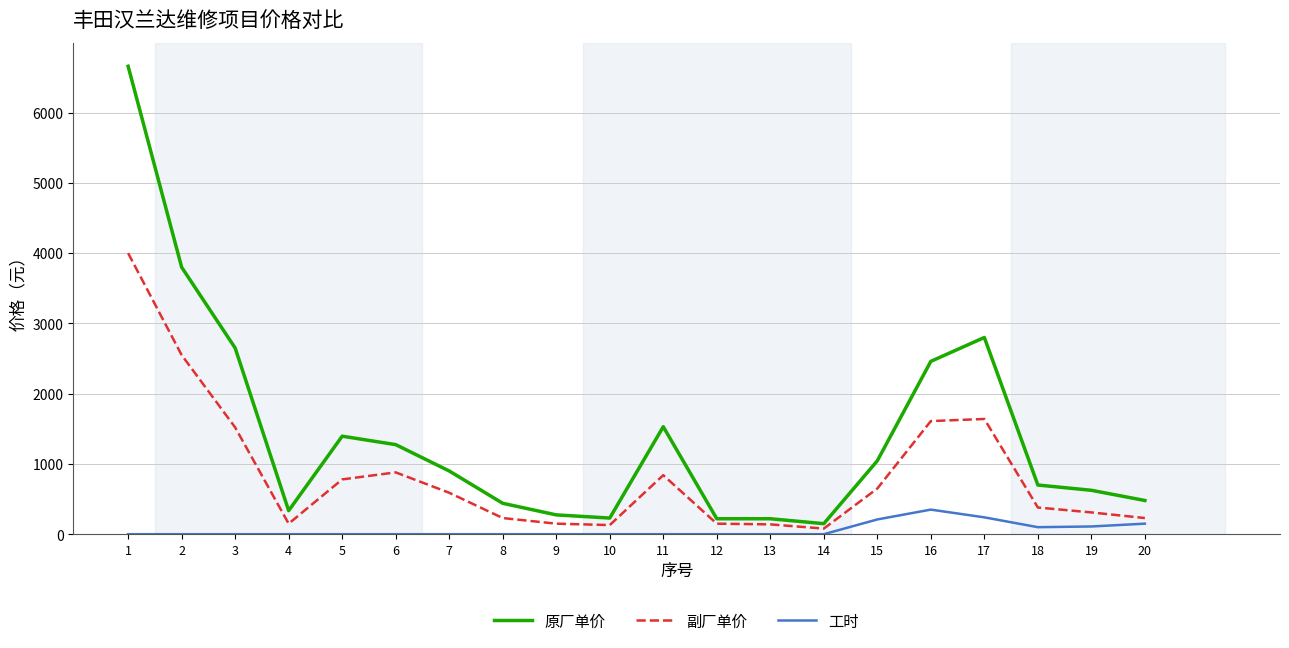

Which series has the largest range (max minus min)?

原厂单价